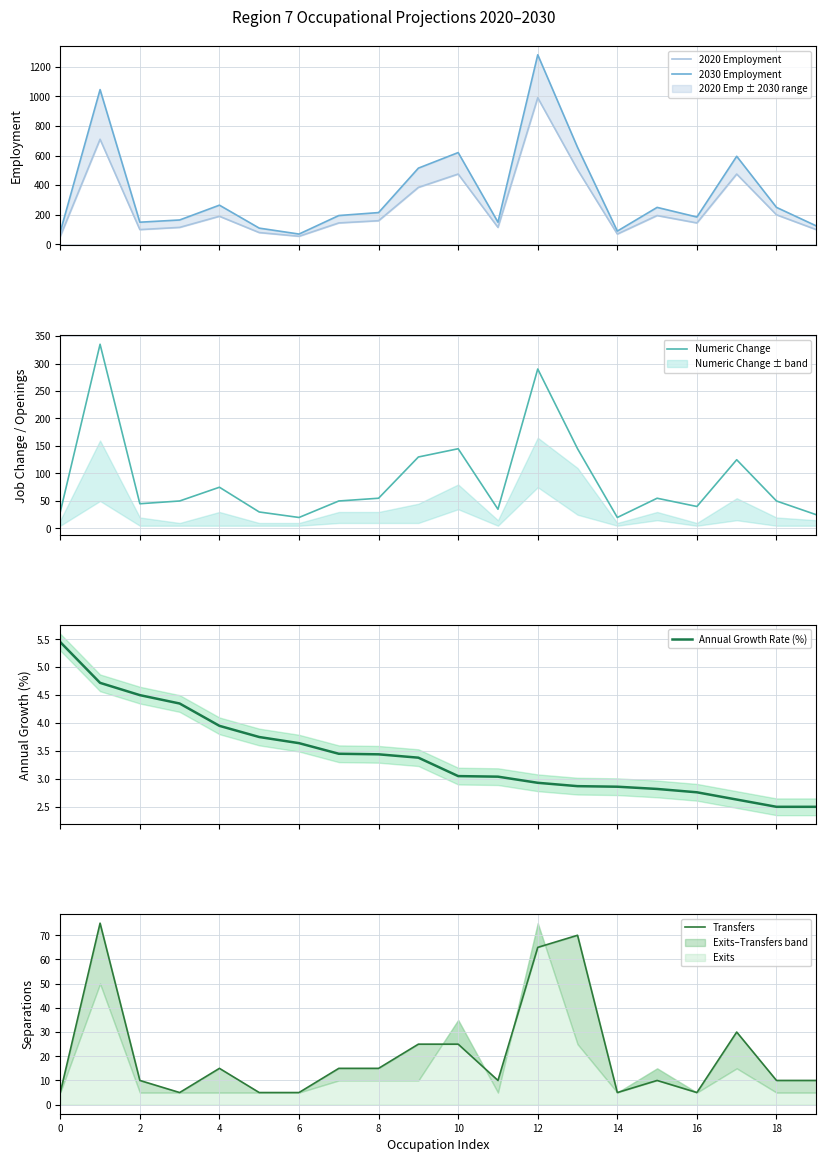

What are all the series names shown in the legend?

2020 Employment, 2030 Employment, Numeric Change, Annual Growth Rate (%), Transfers